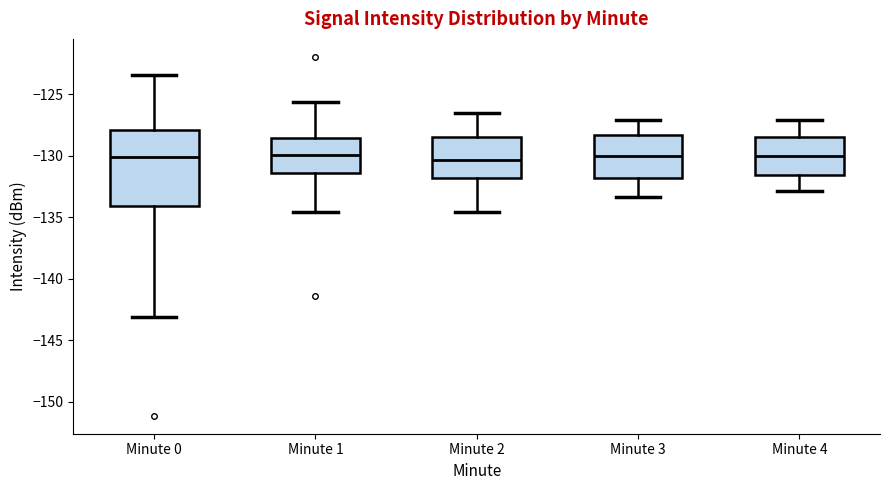

Reading left to right, transcribe this box plot: for each box, give where its median line is, the range the box spans, and where its two whiskers end, as read against the y-axis. The values are not printed on the chart, so give them approximately, as read against the axis.

Minute 0: median -130.0, box -134.0 to -128.0, whiskers -143.0 to -123.5
Minute 1: median -130.0, box -131.5 to -128.5, whiskers -134.5 to -125.5
Minute 2: median -130.5, box -132.0 to -128.5, whiskers -134.5 to -126.5
Minute 3: median -130.0, box -132.0 to -128.5, whiskers -133.5 to -127.0
Minute 4: median -130.0, box -131.5 to -128.5, whiskers -133.0 to -127.0